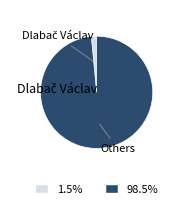

Does any single category account for the majority?

Yes